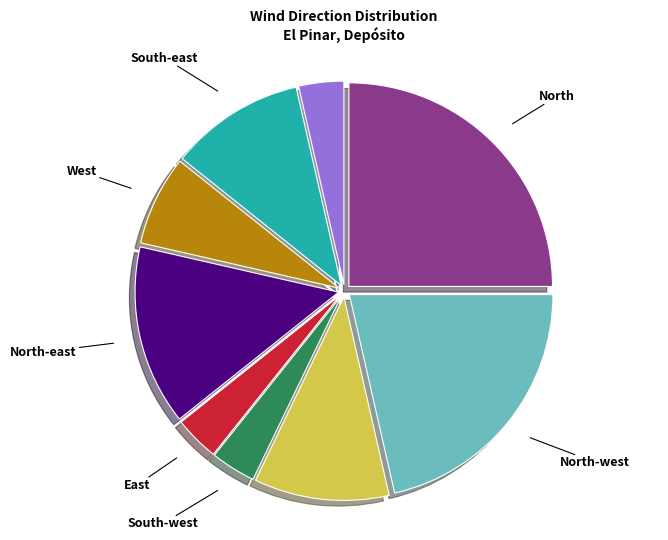

Which slice is the largest?

North